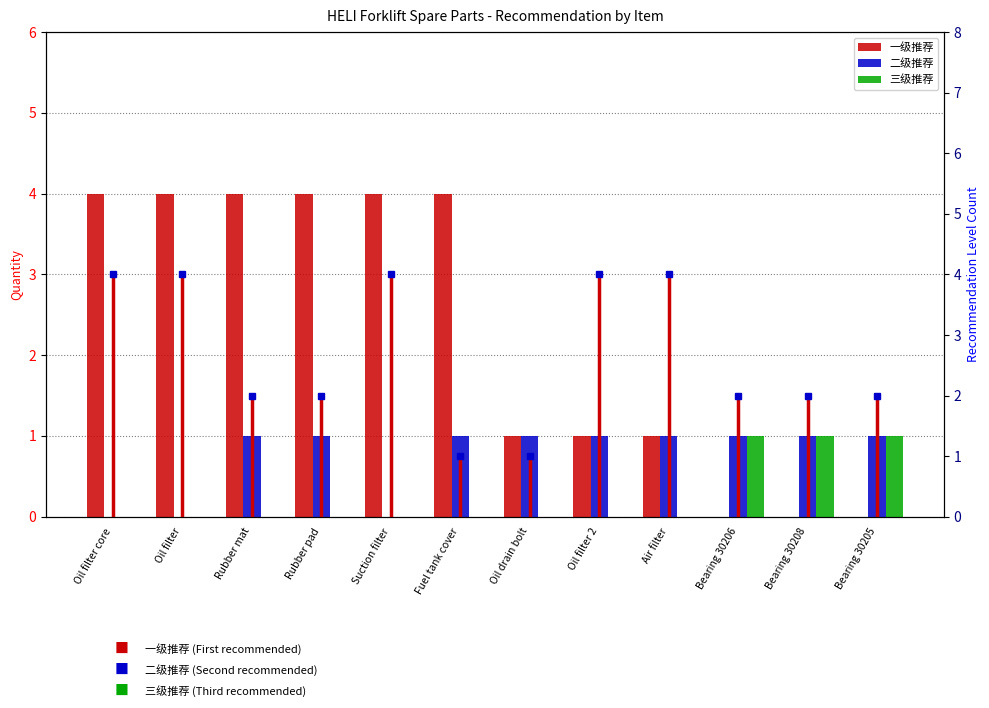

Which series has the largest range (max minus min)?

一级推荐